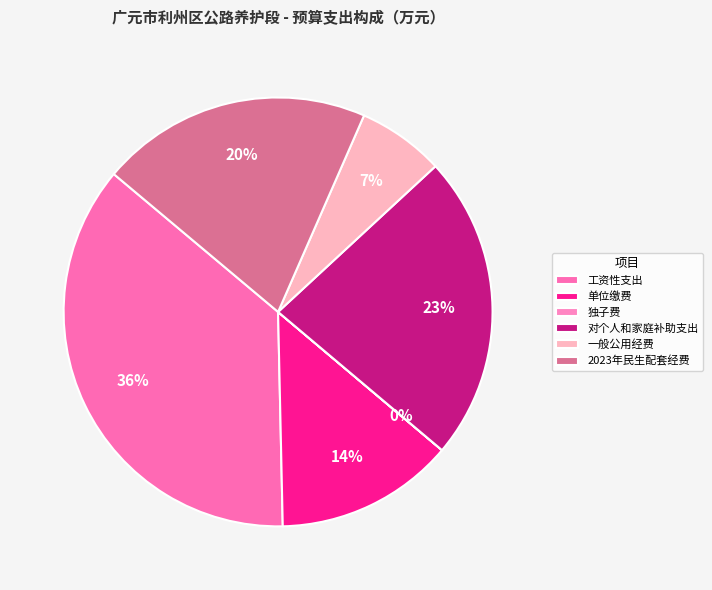

Is 一般公用经费 the majority of the pie?

No